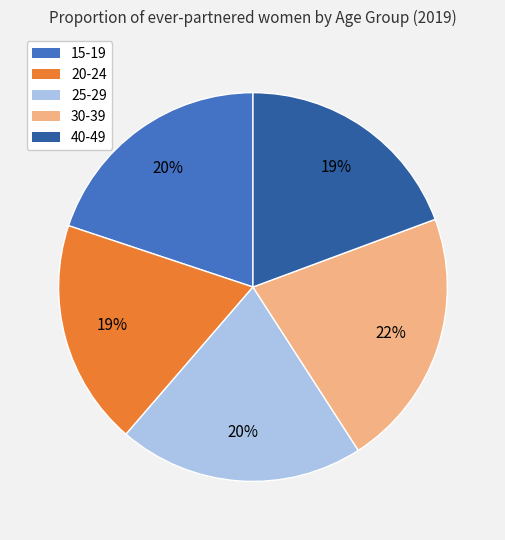

Which slice is the largest?

30-39